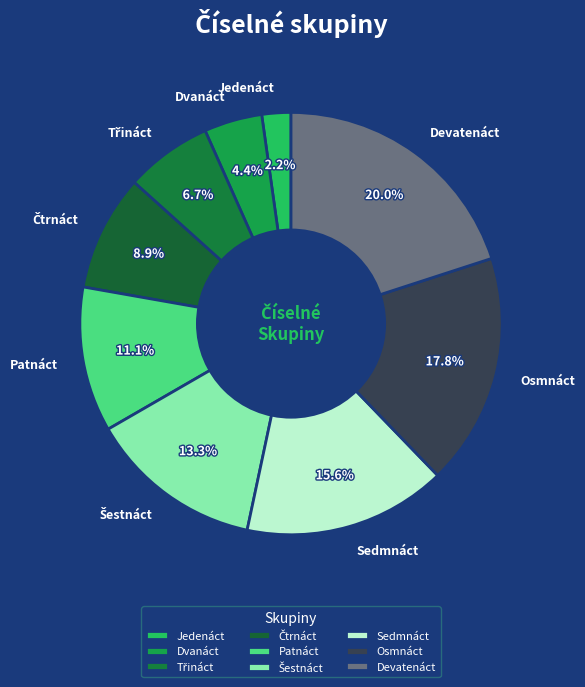

What is the ratio of the value at Patnáct to the value at Devatenáct?

0.6